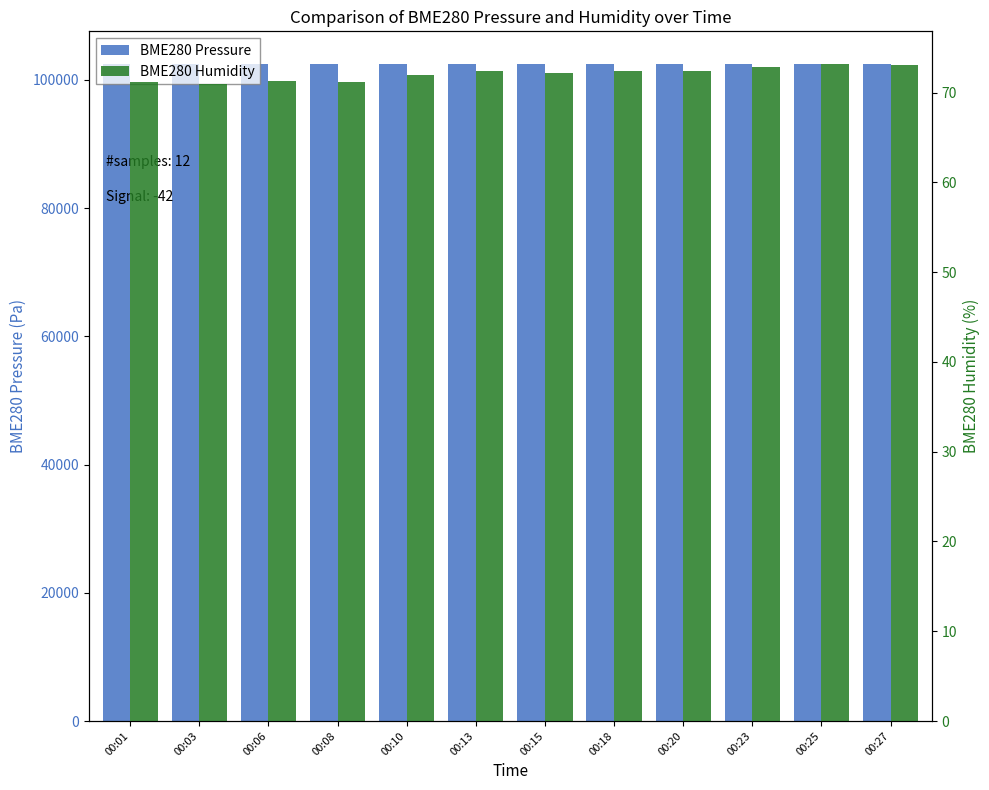

What are all the series names shown in the legend?

BME280 Pressure, BME280 Humidity